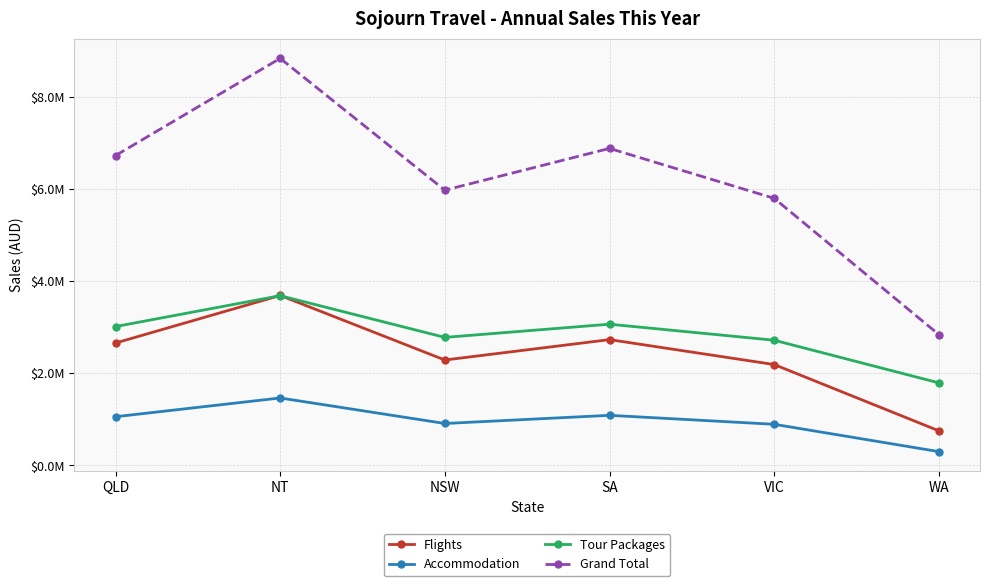

Does the chart have visible grid lines?

Yes